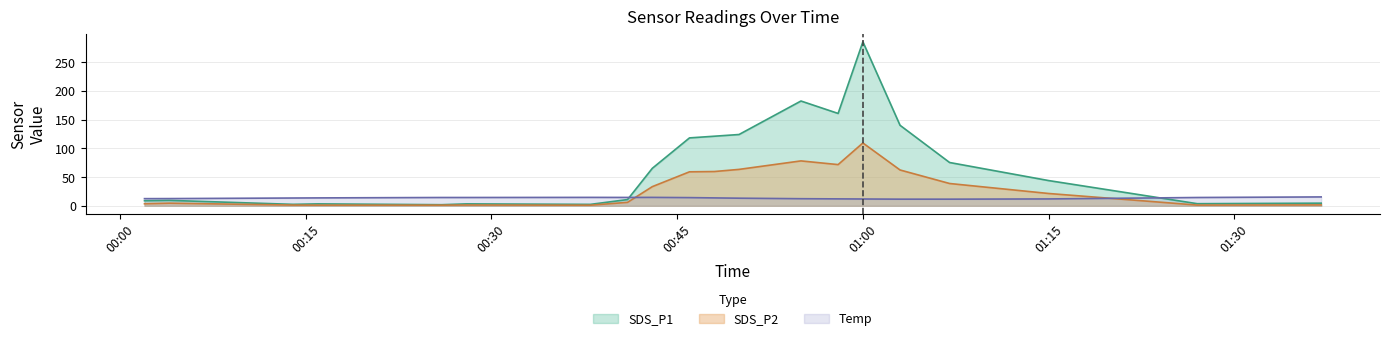

Which series has the widest spread of values?

SDS_P1